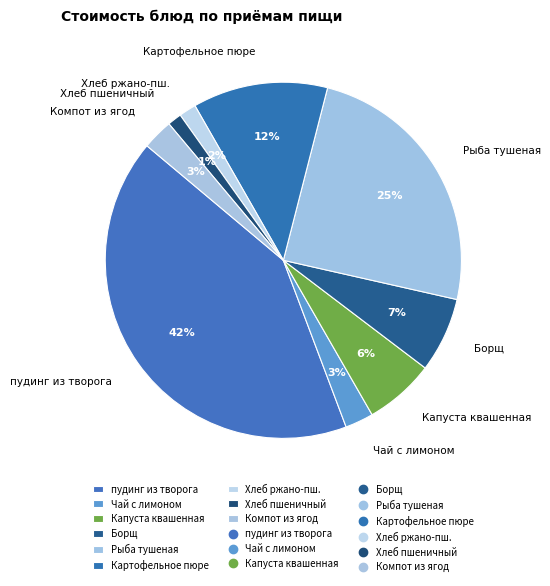

How many segments does this pie chart have?

9